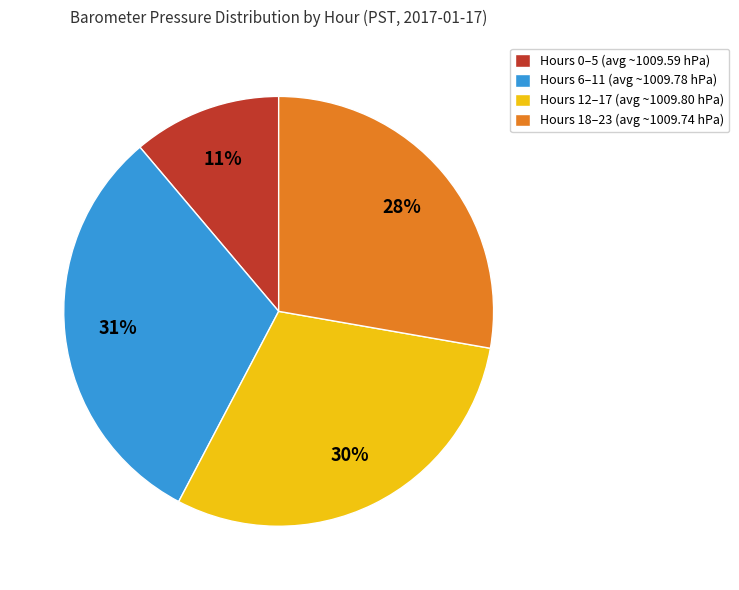

Is there any slice that represents more than half of the pie?

No